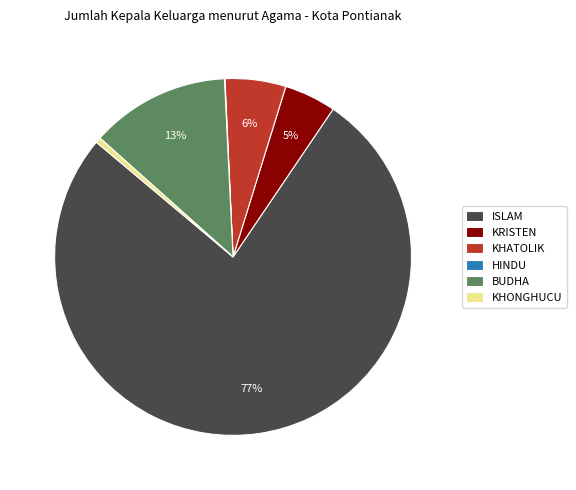

Is it true that KRISTEN is 5% of the pie?

True